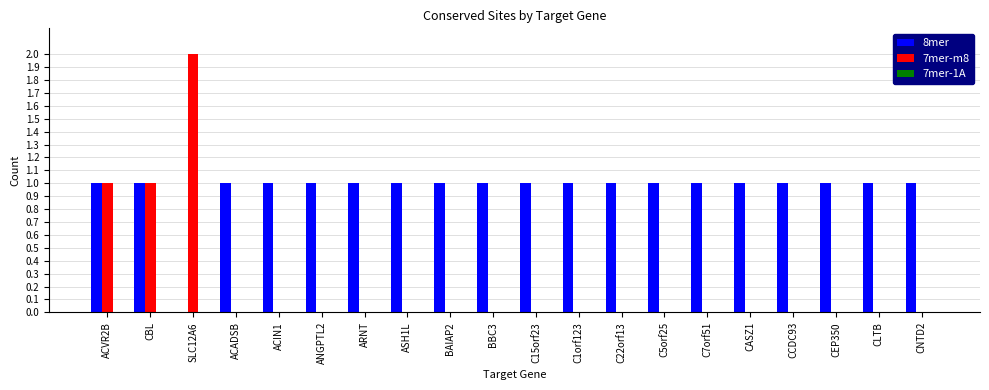

Which series has the largest total across all categories?

8mer